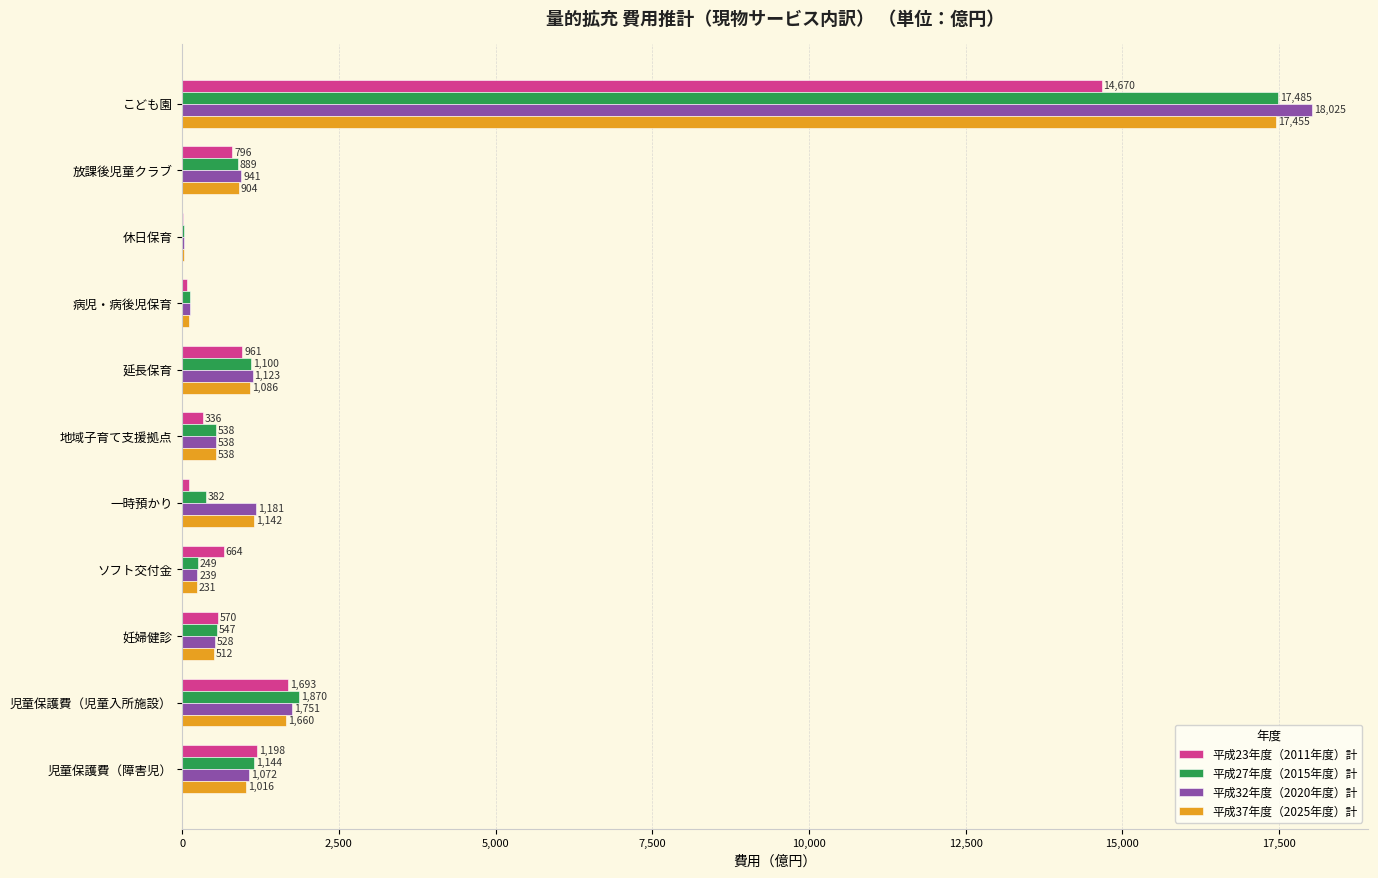

What is the sum of all 平成37年度（2025年度）計 values?

24685.0